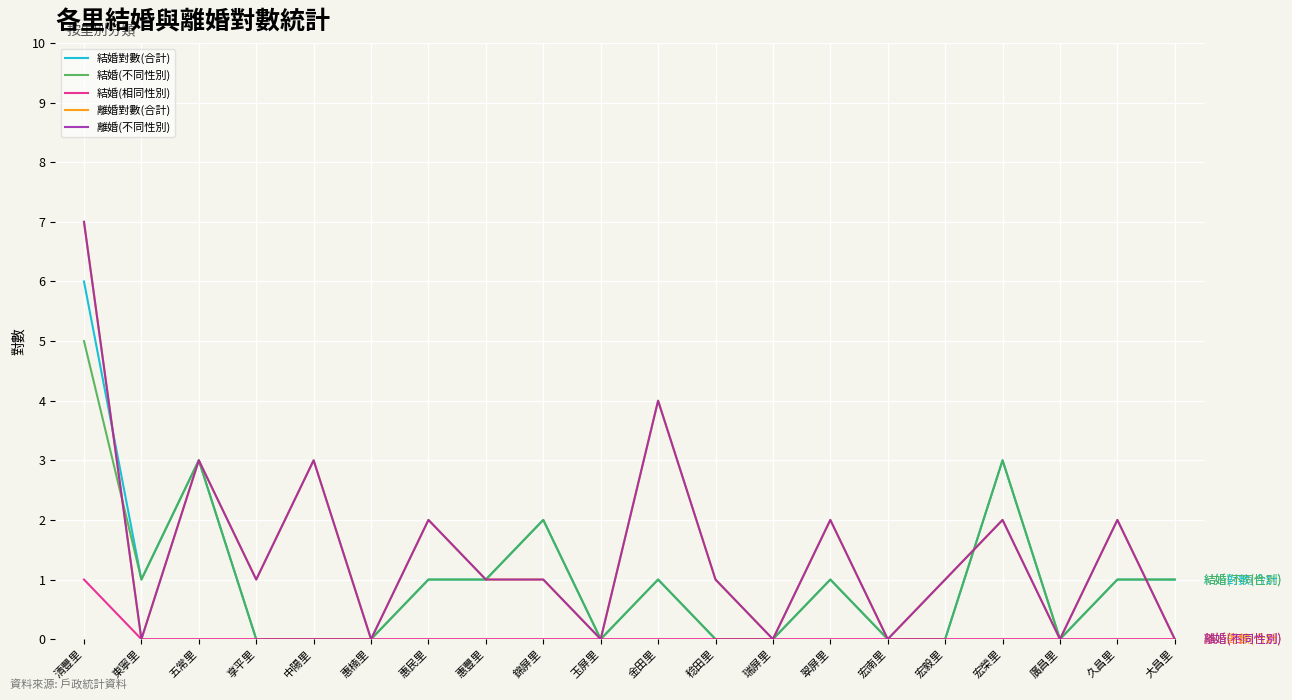

Is this an area chart (filled region under the line)?

No